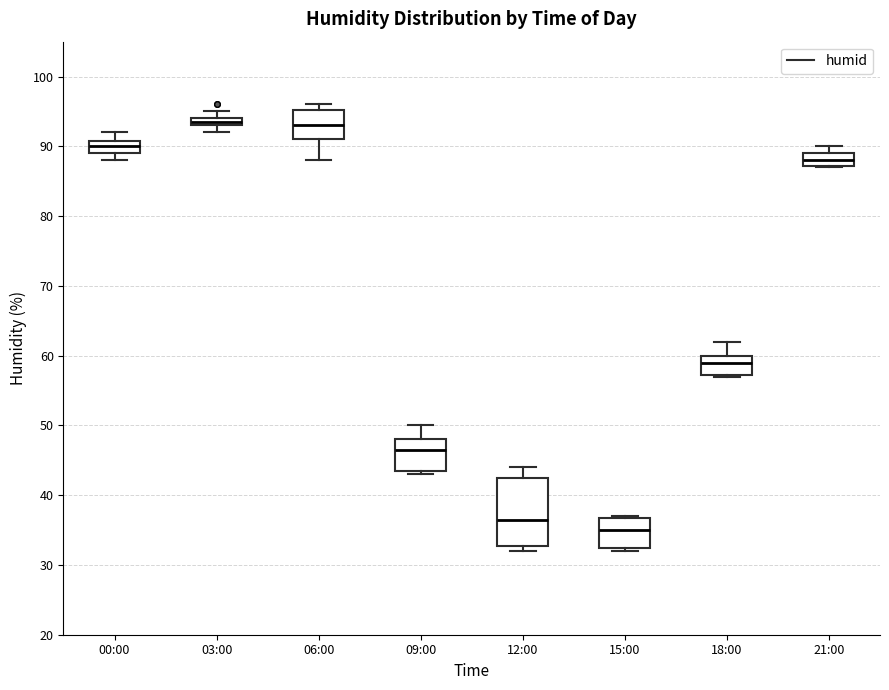

Comparing the boxes themselves (not the whiskers), which one is the tallest?

12:00